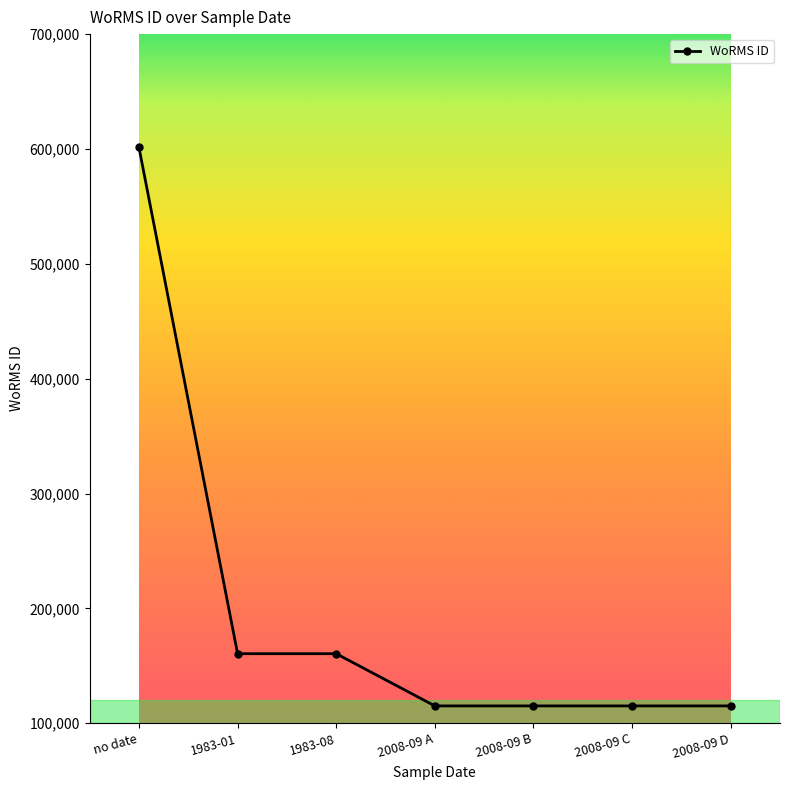

What is the average value?

197547